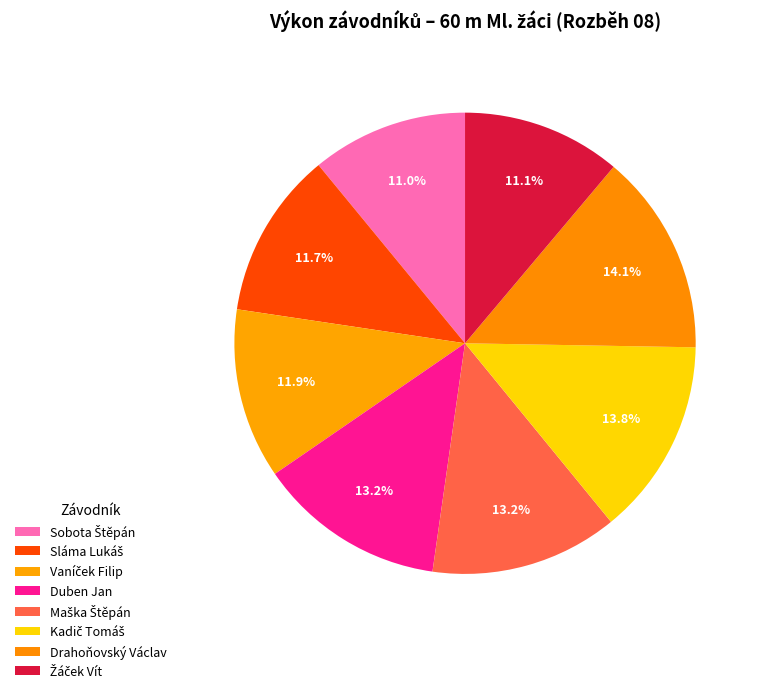

The Sláma Lukáš slice represents 12% of the pie. True or false?

True